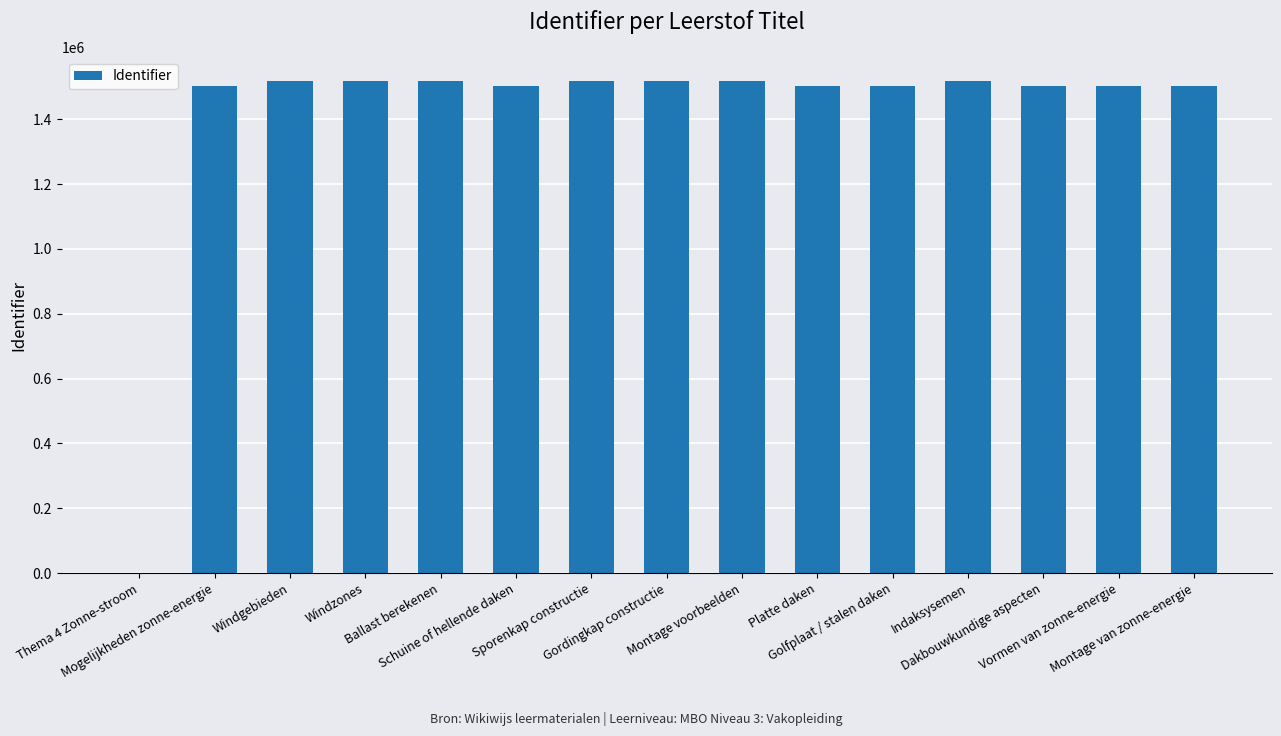

The chart shows a value of 1516902 at Sporenkap constructie. True or false?

True